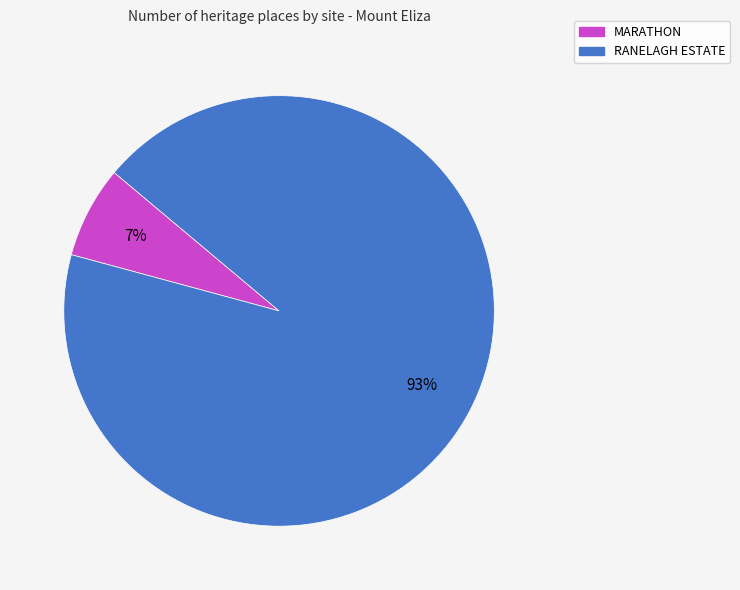

Which slice represents more than half of the pie?

RANELAGH ESTATE